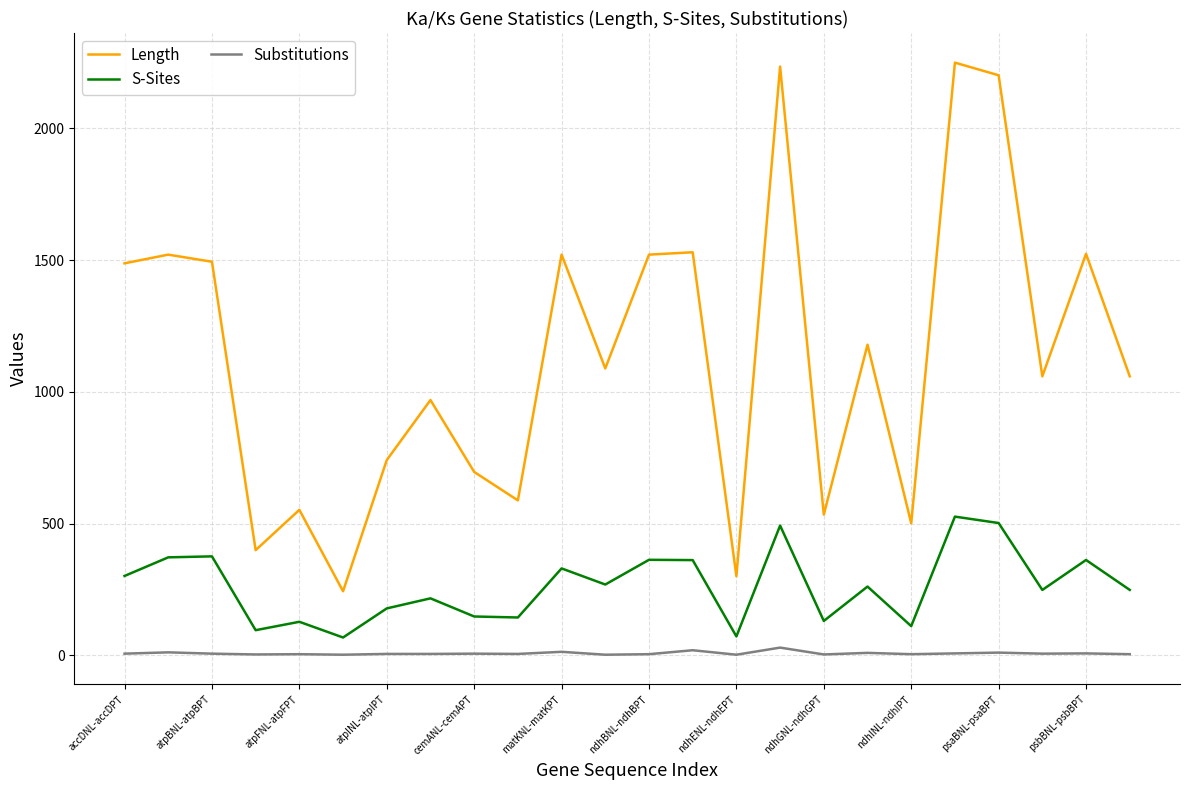

How many values in the Length series are below 1089?

12